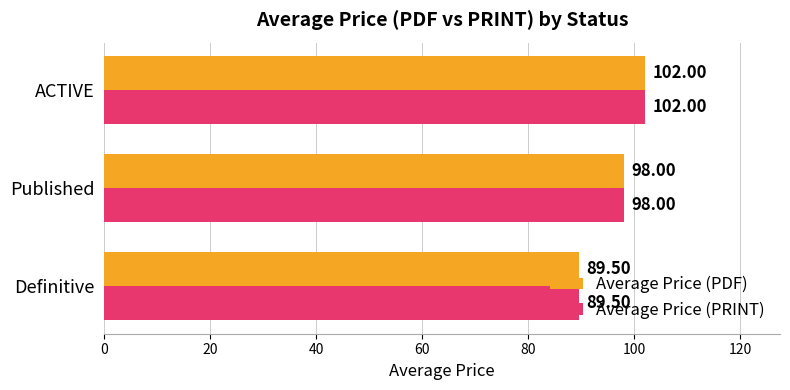

How many categories are shown in the chart?

3